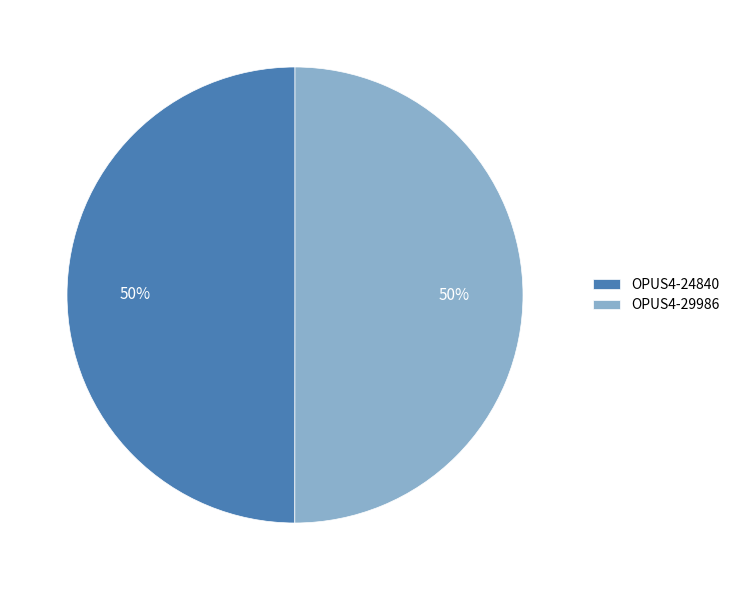

True or false: OPUS4-29986 accounts for 57% of the total.

False